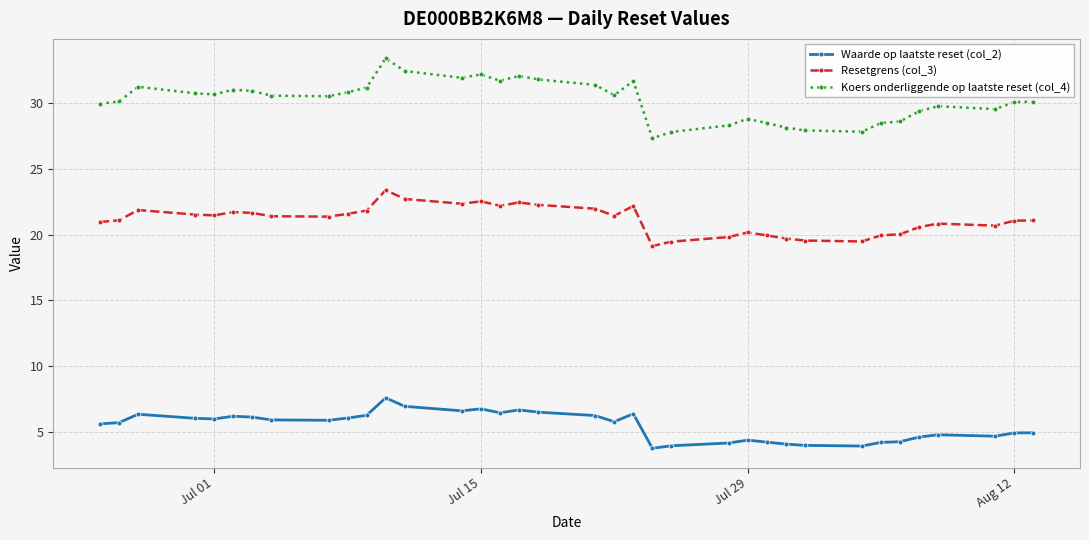

What is the maximum value shown in the chart?

33.4